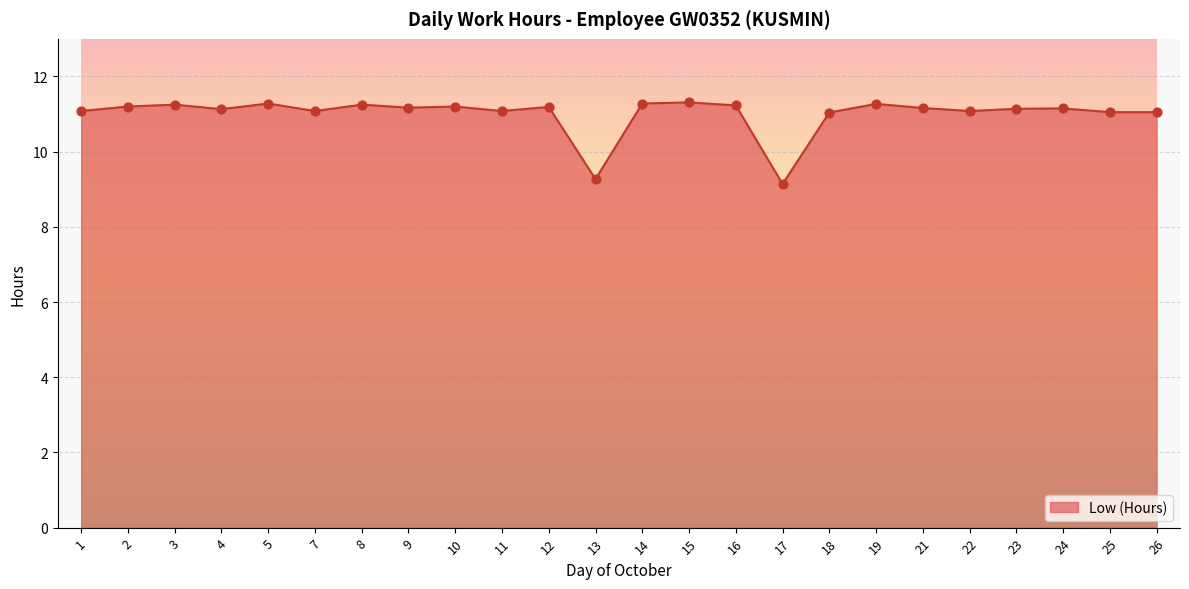

Approximately how many times larger is the value at 7 compared to 2?

1.0